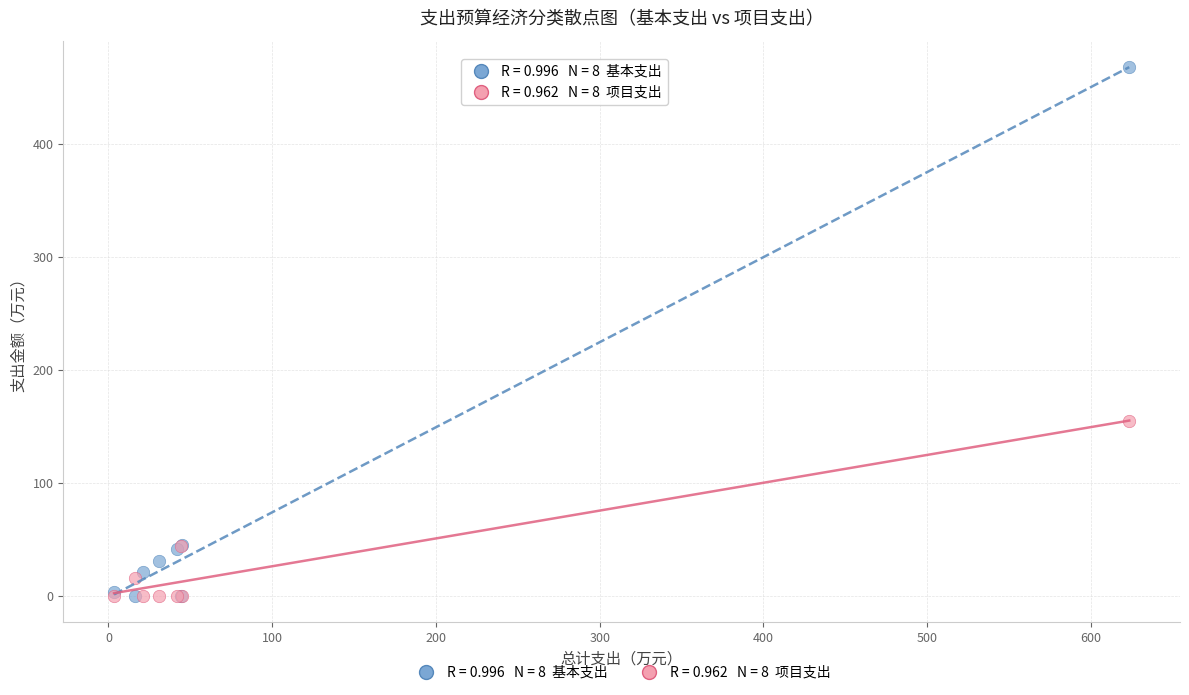

Across all series, what Y value is closest to 234?

155.0